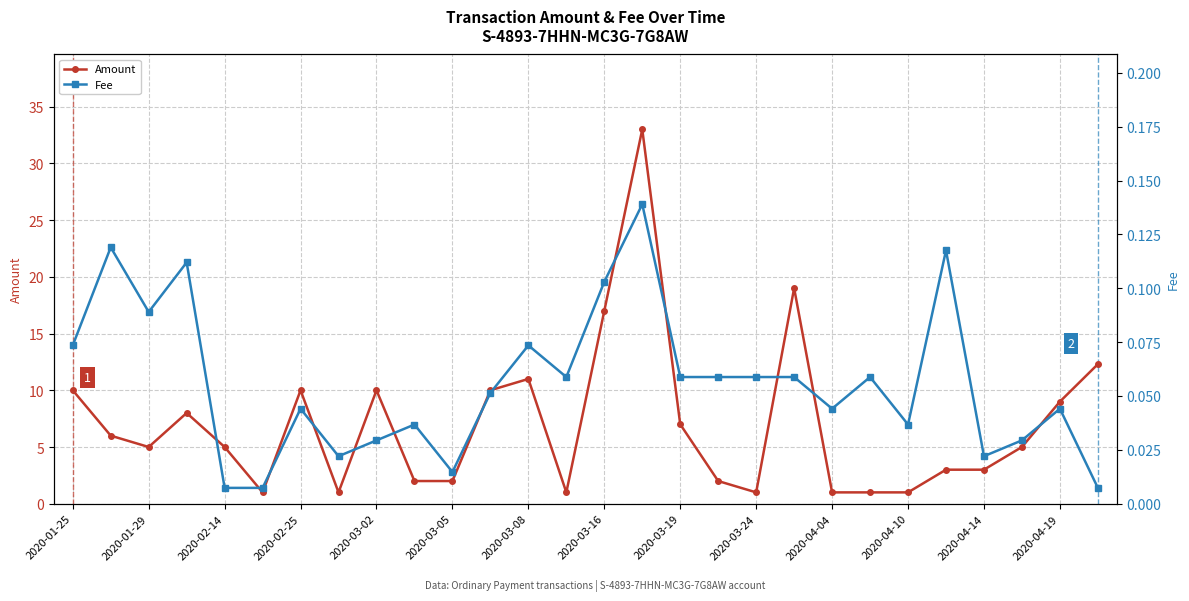

True or false: Amount and Fee intersect in this chart.

False